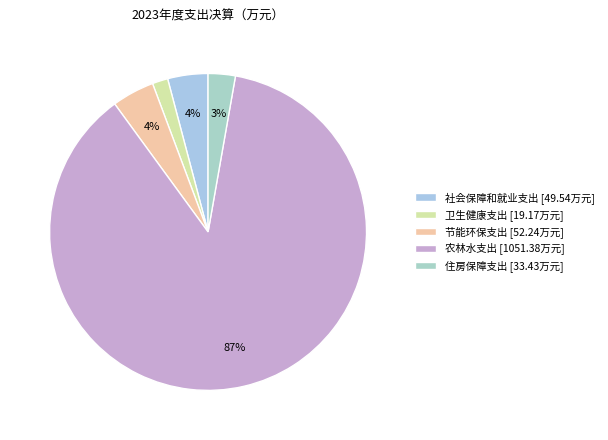

Which category has the biggest portion of the pie?

农林水支出